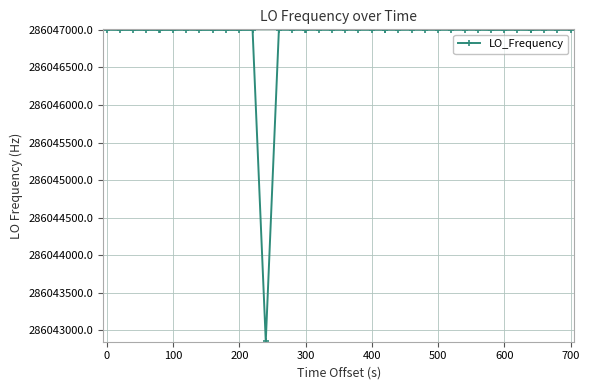

What is the value of the 14th point from the left?

286042853.7